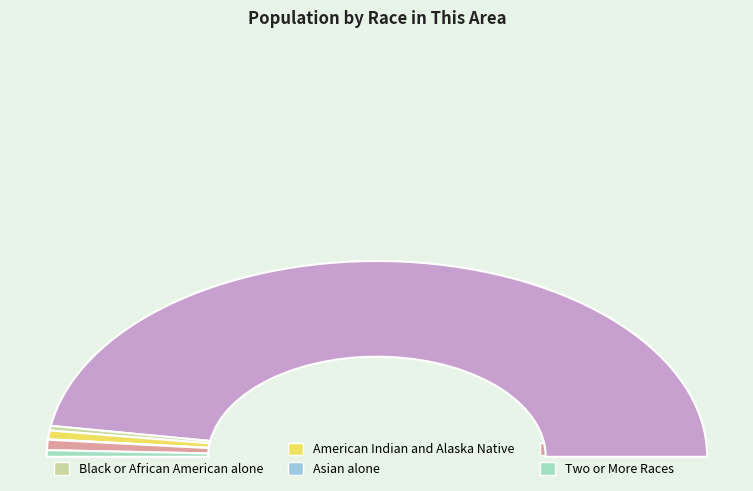

To the nearest percent, what is the average slice percentage?

17%